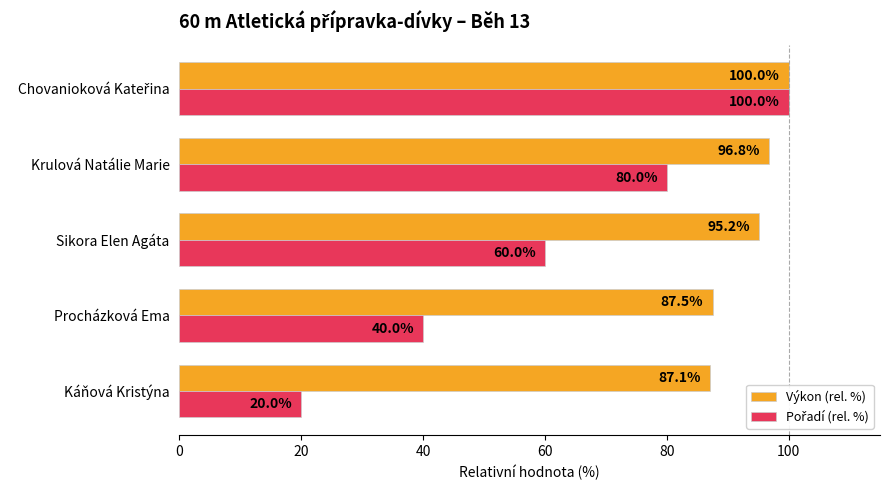

Which category has the lowest value across all series?

Káňová Kristýna